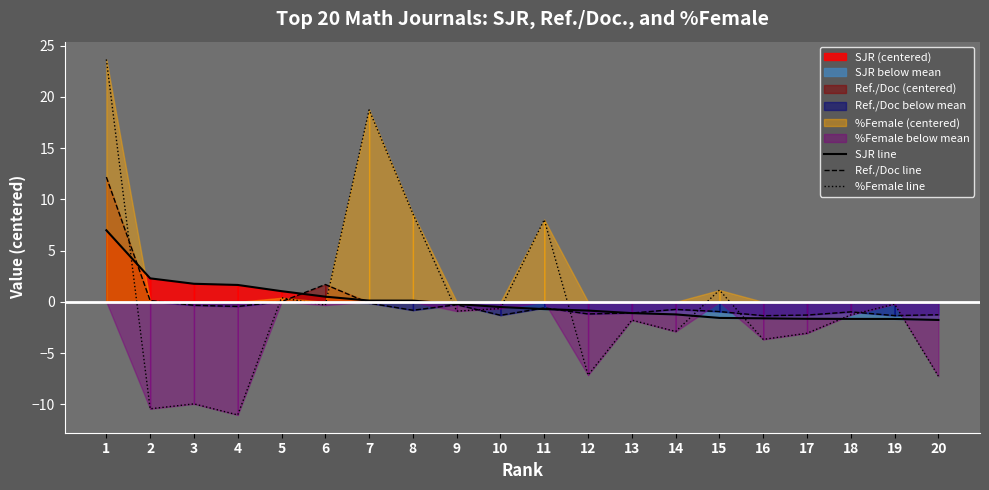

Where do %Female line and SJR line first cross each other?

1 and 2